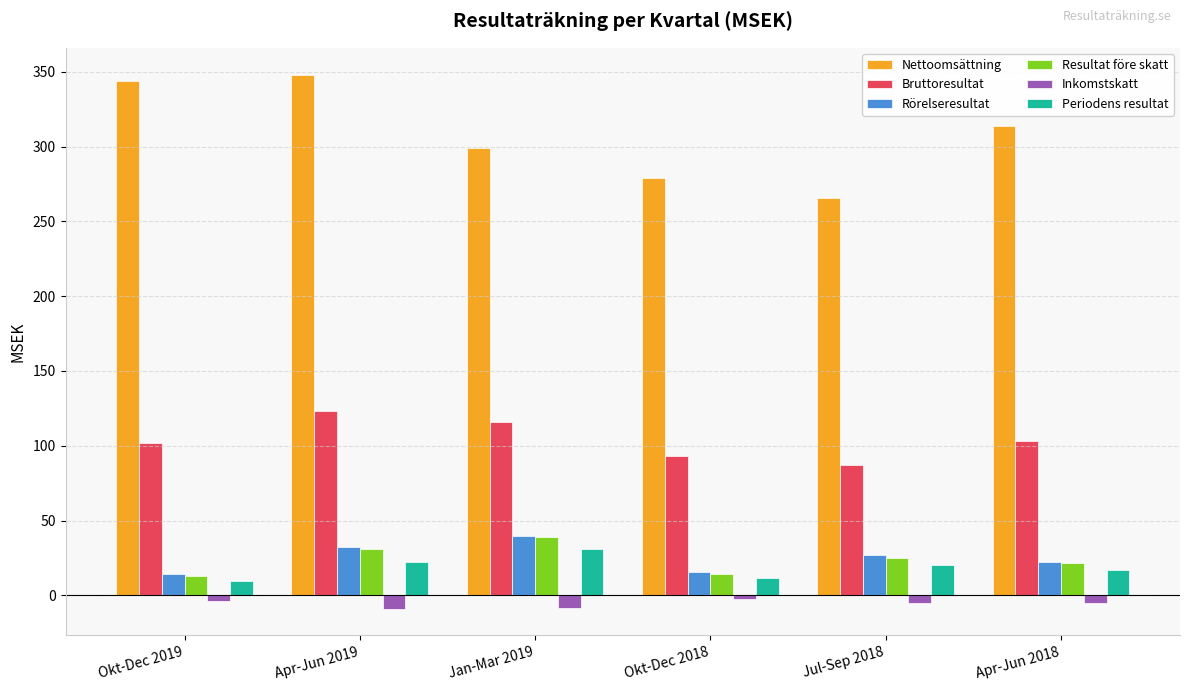

What is the smallest value displayed?

-8.8